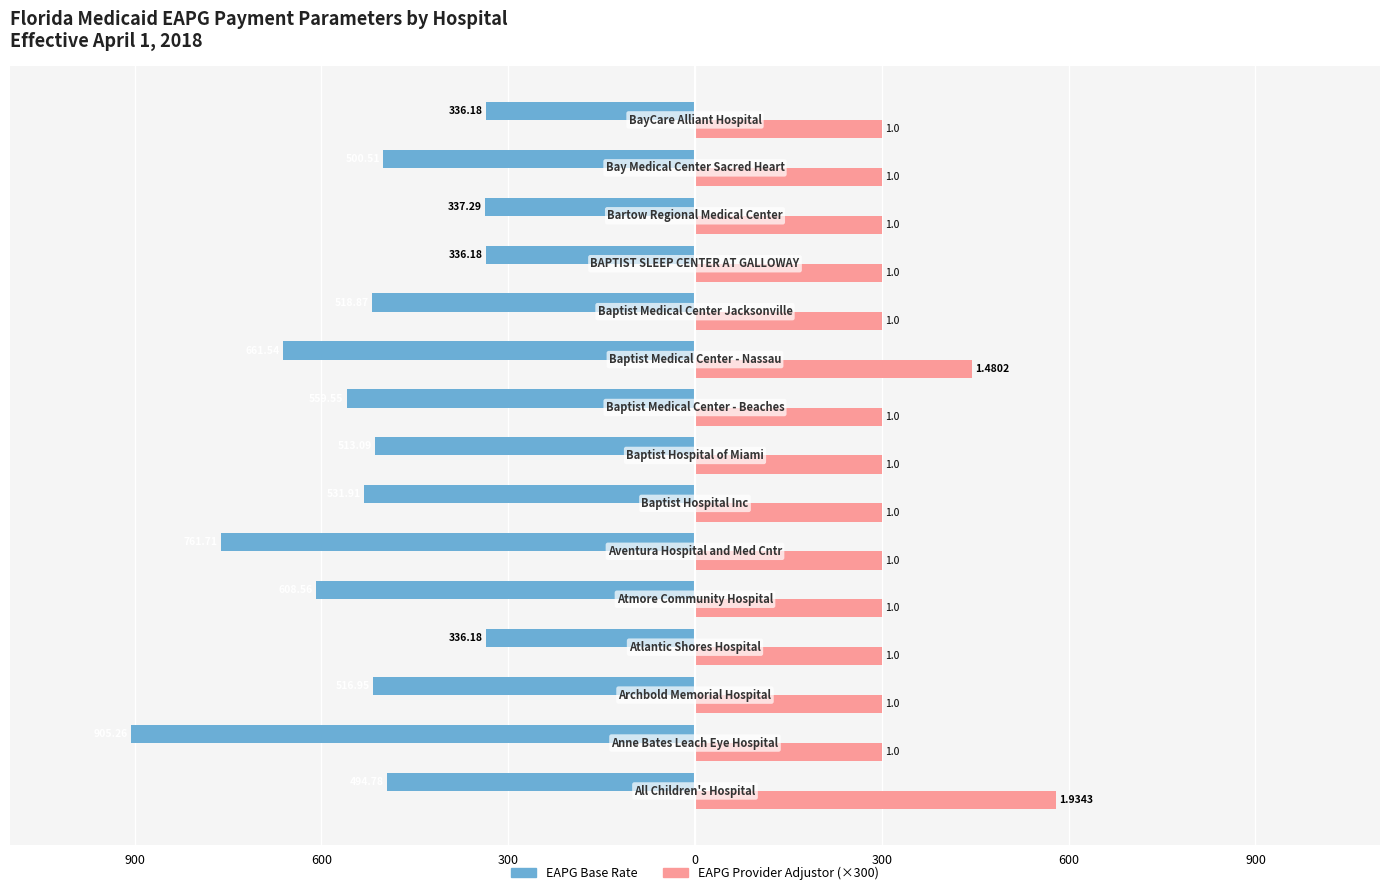

What are all the series names shown in the legend?

EAPG Base Rate, EAPG Provider Adjustor (×300)